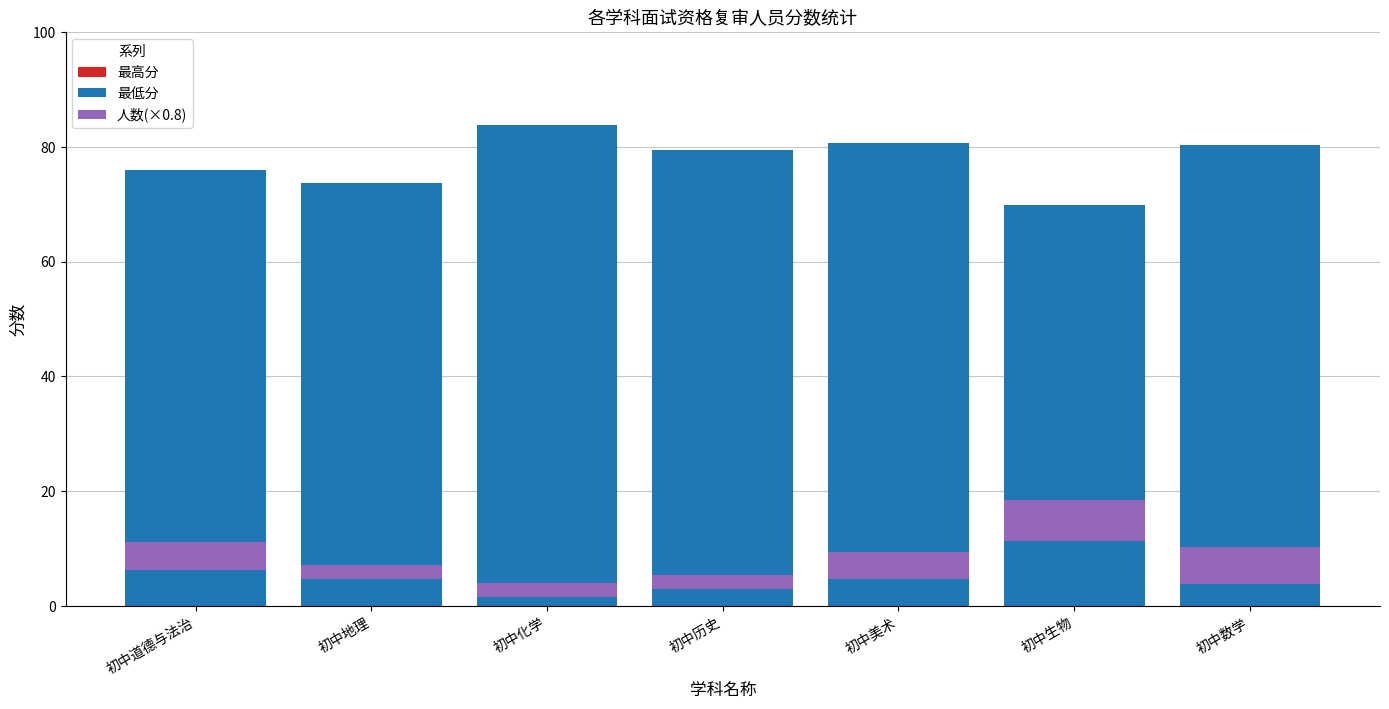

Which category has the highest value in the 最低分 series?

初中化学